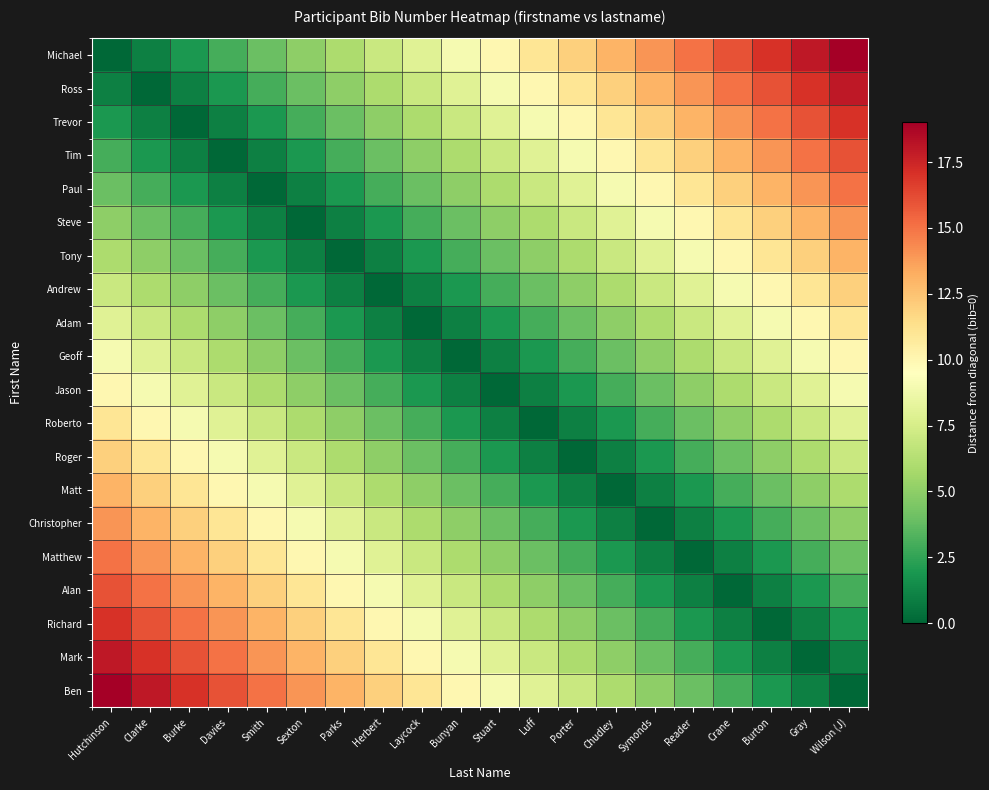

Reading right to left, transcribe all the data shown in this chart.

Michael: Wilson (J)=19	Gray=18	Burton=17	Crane=16	Reader=15	Symonds=14	Chudley=13	Porter=12	Luff=11	Stuart=10	Bunyan=9	Laycock=8	Herbert=7	Parks=6	Sexton=5	Smith=4	Davies=3	Burke=2	Clarke=1	Hutchinson=0
Ross: Wilson (J)=18	Gray=17	Burton=16	Crane=15	Reader=14	Symonds=13	Chudley=12	Porter=11	Luff=10	Stuart=9	Bunyan=8	Laycock=7	Herbert=6	Parks=5	Sexton=4	Smith=3	Davies=2	Burke=1	Clarke=0	Hutchinson=1
Trevor: Wilson (J)=17	Gray=16	Burton=15	Crane=14	Reader=13	Symonds=12	Chudley=11	Porter=10	Luff=9	Stuart=8	Bunyan=7	Laycock=6	Herbert=5	Parks=4	Sexton=3	Smith=2	Davies=1	Burke=0	Clarke=1	Hutchinson=2
Tim: Wilson (J)=16	Gray=15	Burton=14	Crane=13	Reader=12	Symonds=11	Chudley=10	Porter=9	Luff=8	Stuart=7	Bunyan=6	Laycock=5	Herbert=4	Parks=3	Sexton=2	Smith=1	Davies=0	Burke=1	Clarke=2	Hutchinson=3
Paul: Wilson (J)=15	Gray=14	Burton=13	Crane=12	Reader=11	Symonds=10	Chudley=9	Porter=8	Luff=7	Stuart=6	Bunyan=5	Laycock=4	Herbert=3	Parks=2	Sexton=1	Smith=0	Davies=1	Burke=2	Clarke=3	Hutchinson=4
Steve: Wilson (J)=14	Gray=13	Burton=12	Crane=11	Reader=10	Symonds=9	Chudley=8	Porter=7	Luff=6	Stuart=5	Bunyan=4	Laycock=3	Herbert=2	Parks=1	Sexton=0	Smith=1	Davies=2	Burke=3	Clarke=4	Hutchinson=5
Tony: Wilson (J)=13	Gray=12	Burton=11	Crane=10	Reader=9	Symonds=8	Chudley=7	Porter=6	Luff=5	Stuart=4	Bunyan=3	Laycock=2	Herbert=1	Parks=0	Sexton=1	Smith=2	Davies=3	Burke=4	Clarke=5	Hutchinson=6
Andrew: Wilson (J)=12	Gray=11	Burton=10	Crane=9	Reader=8	Symonds=7	Chudley=6	Porter=5	Luff=4	Stuart=3	Bunyan=2	Laycock=1	Herbert=0	Parks=1	Sexton=2	Smith=3	Davies=4	Burke=5	Clarke=6	Hutchinson=7
Adam: Wilson (J)=11	Gray=10	Burton=9	Crane=8	Reader=7	Symonds=6	Chudley=5	Porter=4	Luff=3	Stuart=2	Bunyan=1	Laycock=0	Herbert=1	Parks=2	Sexton=3	Smith=4	Davies=5	Burke=6	Clarke=7	Hutchinson=8
Geoff: Wilson (J)=10	Gray=9	Burton=8	Crane=7	Reader=6	Symonds=5	Chudley=4	Porter=3	Luff=2	Stuart=1	Bunyan=0	Laycock=1	Herbert=2	Parks=3	Sexton=4	Smith=5	Davies=6	Burke=7	Clarke=8	Hutchinson=9
Jason: Wilson (J)=9	Gray=8	Burton=7	Crane=6	Reader=5	Symonds=4	Chudley=3	Porter=2	Luff=1	Stuart=0	Bunyan=1	Laycock=2	Herbert=3	Parks=4	Sexton=5	Smith=6	Davies=7	Burke=8	Clarke=9	Hutchinson=10
Roberto: Wilson (J)=8	Gray=7	Burton=6	Crane=5	Reader=4	Symonds=3	Chudley=2	Porter=1	Luff=0	Stuart=1	Bunyan=2	Laycock=3	Herbert=4	Parks=5	Sexton=6	Smith=7	Davies=8	Burke=9	Clarke=10	Hutchinson=11
Roger: Wilson (J)=7	Gray=6	Burton=5	Crane=4	Reader=3	Symonds=2	Chudley=1	Porter=0	Luff=1	Stuart=2	Bunyan=3	Laycock=4	Herbert=5	Parks=6	Sexton=7	Smith=8	Davies=9	Burke=10	Clarke=11	Hutchinson=12
Matt: Wilson (J)=6	Gray=5	Burton=4	Crane=3	Reader=2	Symonds=1	Chudley=0	Porter=1	Luff=2	Stuart=3	Bunyan=4	Laycock=5	Herbert=6	Parks=7	Sexton=8	Smith=9	Davies=10	Burke=11	Clarke=12	Hutchinson=13
Christopher: Wilson (J)=5	Gray=4	Burton=3	Crane=2	Reader=1	Symonds=0	Chudley=1	Porter=2	Luff=3	Stuart=4	Bunyan=5	Laycock=6	Herbert=7	Parks=8	Sexton=9	Smith=10	Davies=11	Burke=12	Clarke=13	Hutchinson=14
Matthew: Wilson (J)=4	Gray=3	Burton=2	Crane=1	Reader=0	Symonds=1	Chudley=2	Porter=3	Luff=4	Stuart=5	Bunyan=6	Laycock=7	Herbert=8	Parks=9	Sexton=10	Smith=11	Davies=12	Burke=13	Clarke=14	Hutchinson=15
Alan: Wilson (J)=3	Gray=2	Burton=1	Crane=0	Reader=1	Symonds=2	Chudley=3	Porter=4	Luff=5	Stuart=6	Bunyan=7	Laycock=8	Herbert=9	Parks=10	Sexton=11	Smith=12	Davies=13	Burke=14	Clarke=15	Hutchinson=16
Richard: Wilson (J)=2	Gray=1	Burton=0	Crane=1	Reader=2	Symonds=3	Chudley=4	Porter=5	Luff=6	Stuart=7	Bunyan=8	Laycock=9	Herbert=10	Parks=11	Sexton=12	Smith=13	Davies=14	Burke=15	Clarke=16	Hutchinson=17
Mark: Wilson (J)=1	Gray=0	Burton=1	Crane=2	Reader=3	Symonds=4	Chudley=5	Porter=6	Luff=7	Stuart=8	Bunyan=9	Laycock=10	Herbert=11	Parks=12	Sexton=13	Smith=14	Davies=15	Burke=16	Clarke=17	Hutchinson=18
Ben: Wilson (J)=0	Gray=1	Burton=2	Crane=3	Reader=4	Symonds=5	Chudley=6	Porter=7	Luff=8	Stuart=9	Bunyan=10	Laycock=11	Herbert=12	Parks=13	Sexton=14	Smith=15	Davies=16	Burke=17	Clarke=18	Hutchinson=19